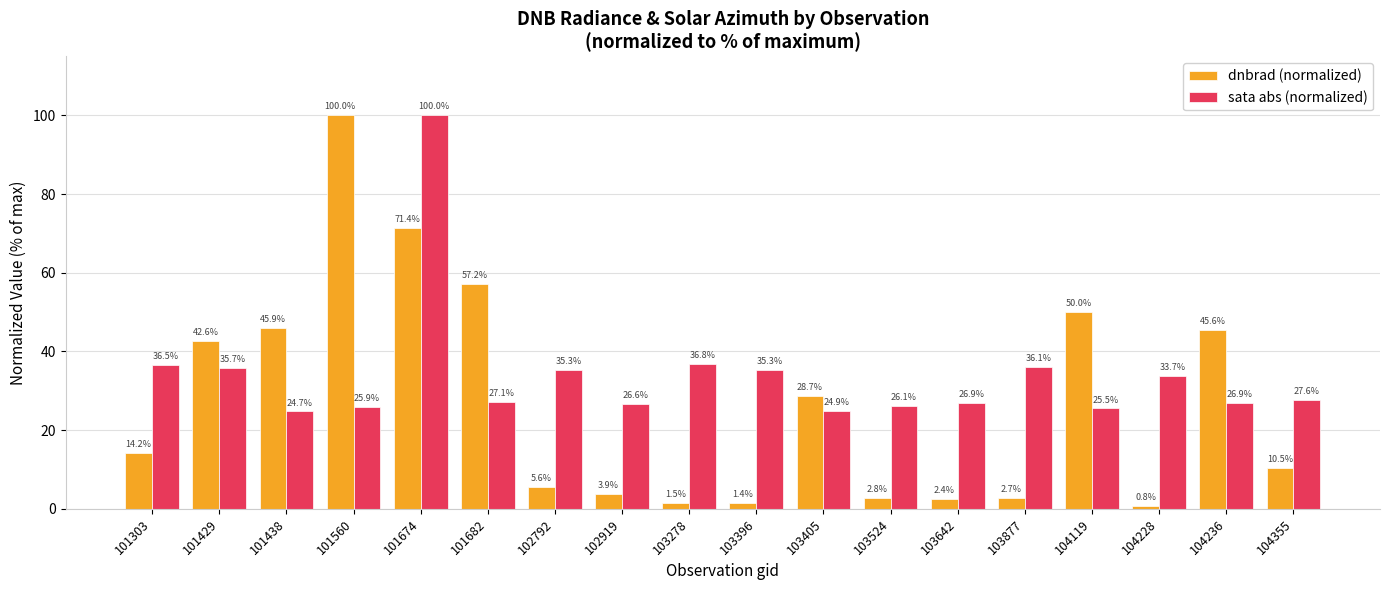

At which category is the sum across all series the highest?

101674